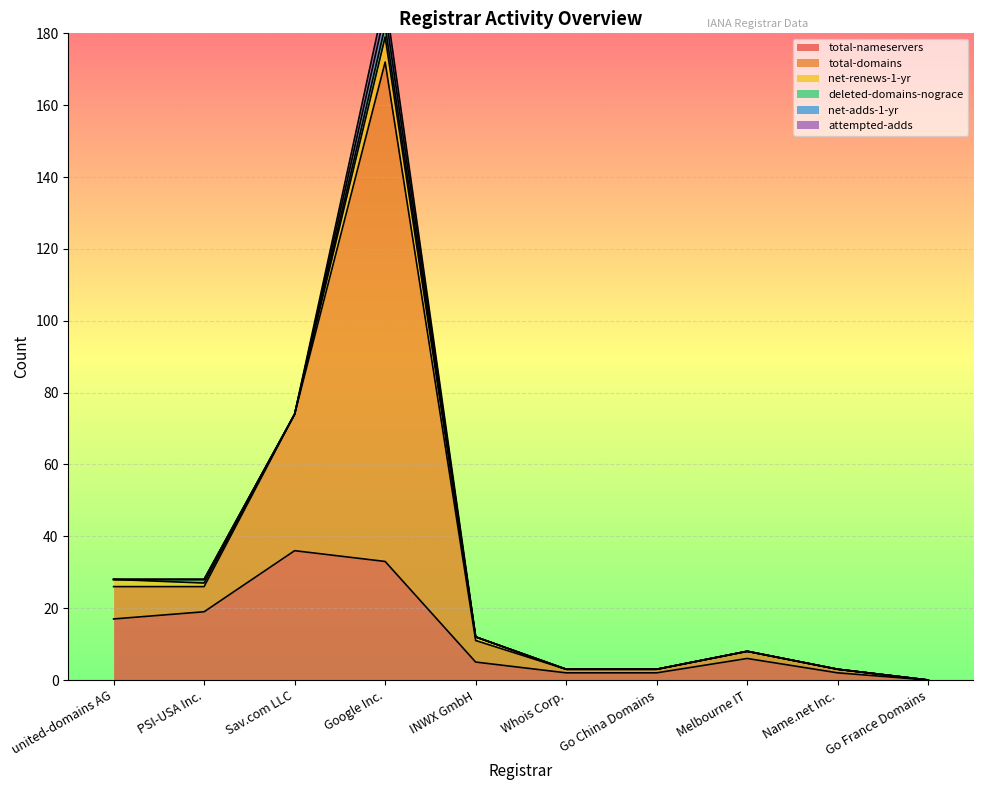

What are all the series names shown in the legend?

total-nameservers, total-domains, net-renews-1-yr, deleted-domains-nograce, net-adds-1-yr, attempted-adds